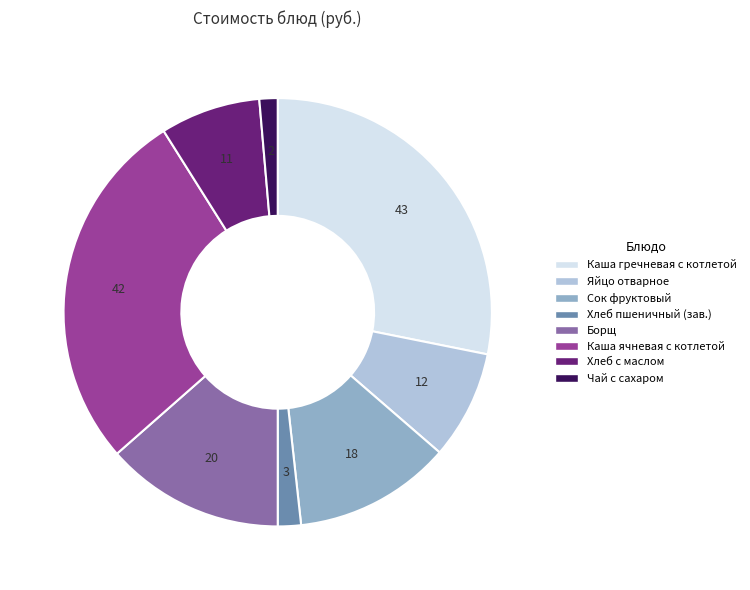

True or false: Каша ячневая с котлетой accounts for 41% of the total.

False